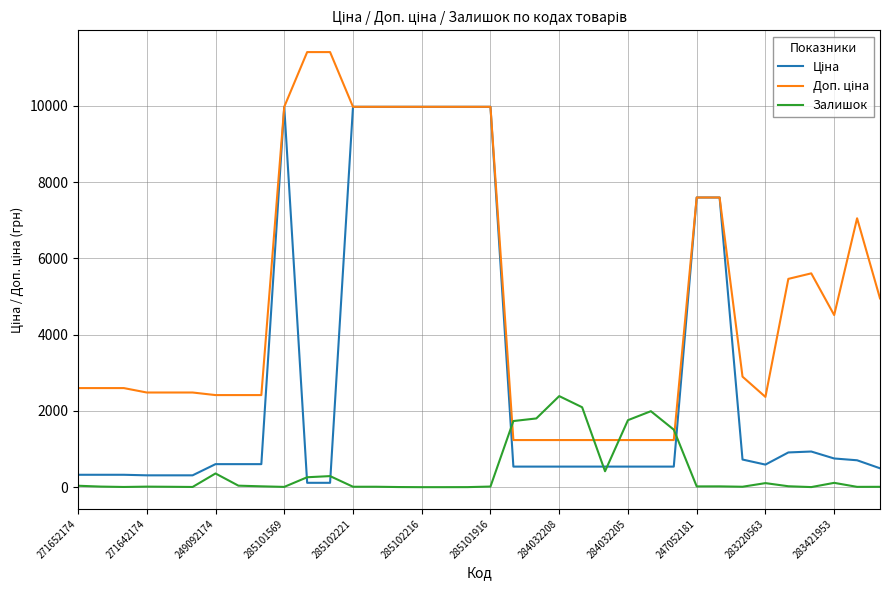

What is the maximum value shown in the chart?

11410.0